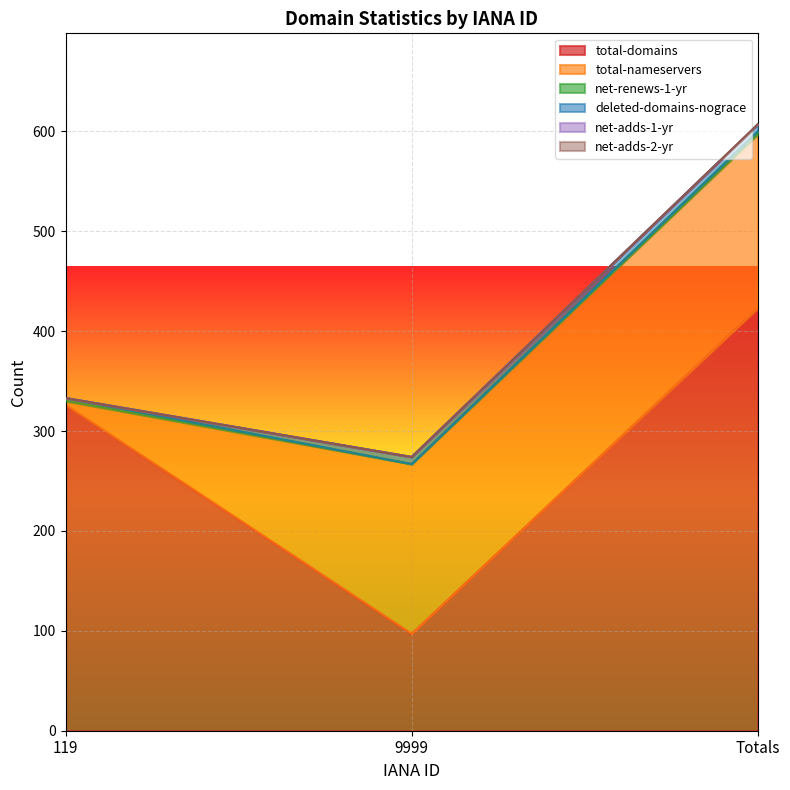

What position from the left is 119?

1